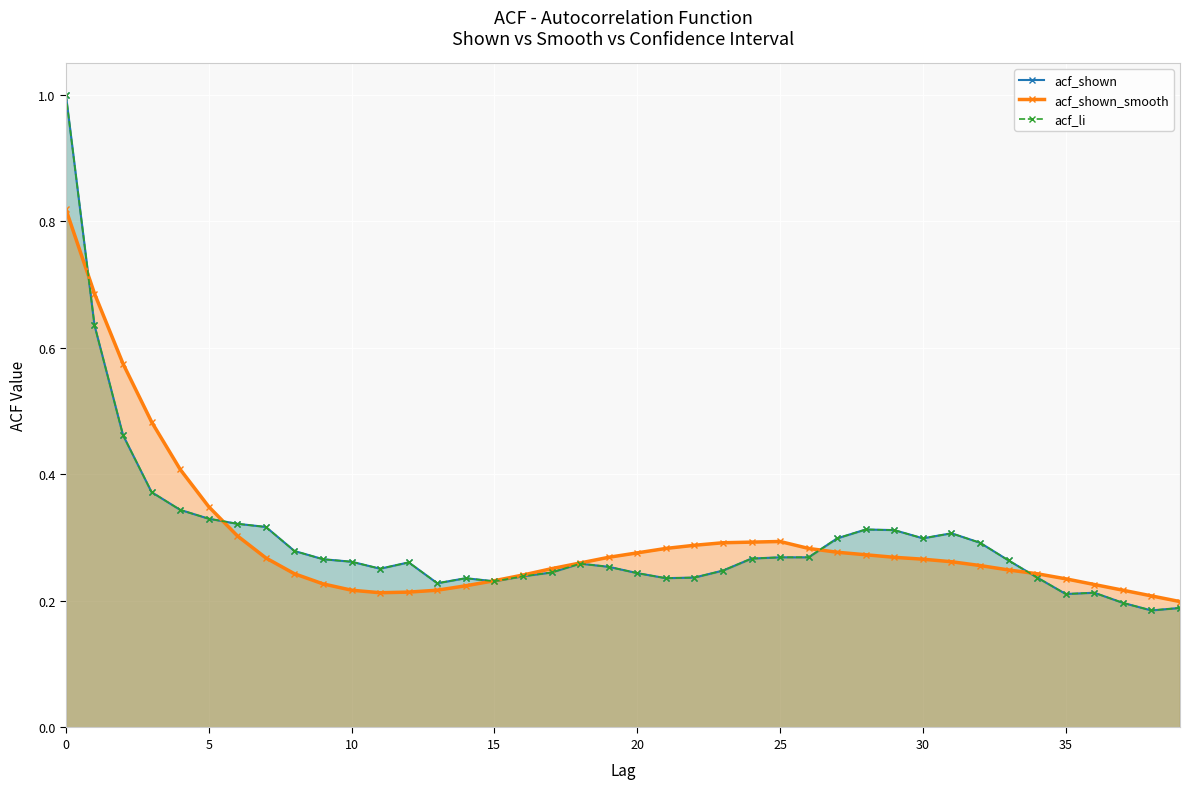

True or false: acf_shown_smooth has a value of 0.2 at 14.

True